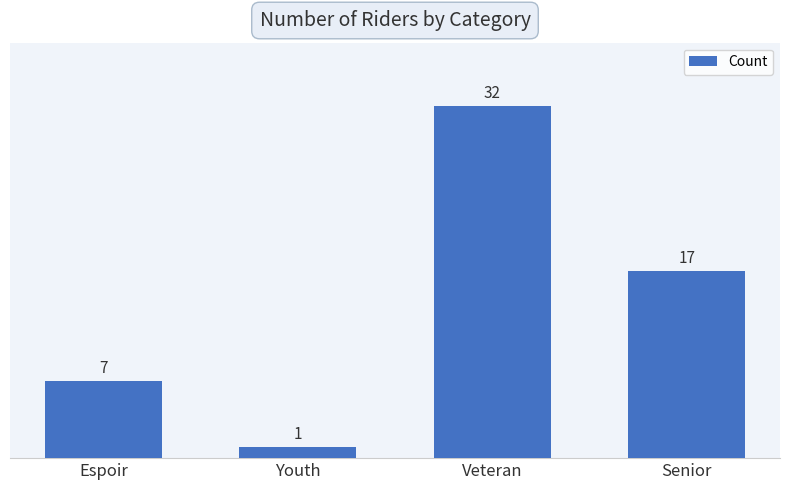

What is the difference between the second highest and second lowest values?

10